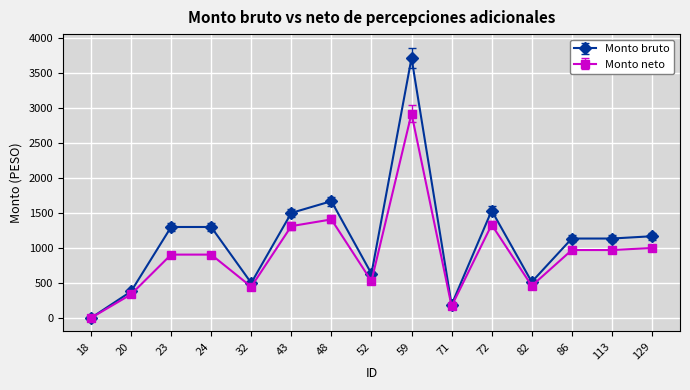

How many values in the Monto neto series exceed 906?

9